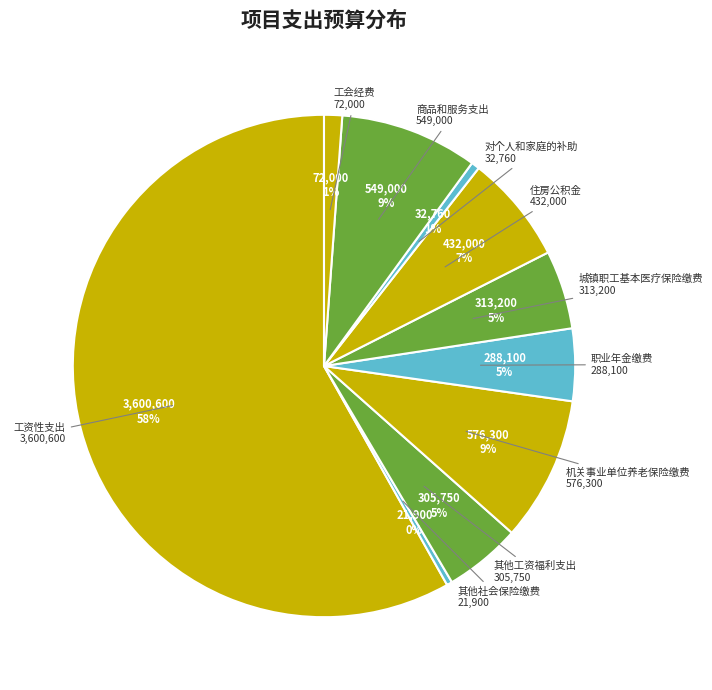

What is the ratio of the value at 机关事业单位养老保险缴费 to the value at 商品和服务支出?

1.0